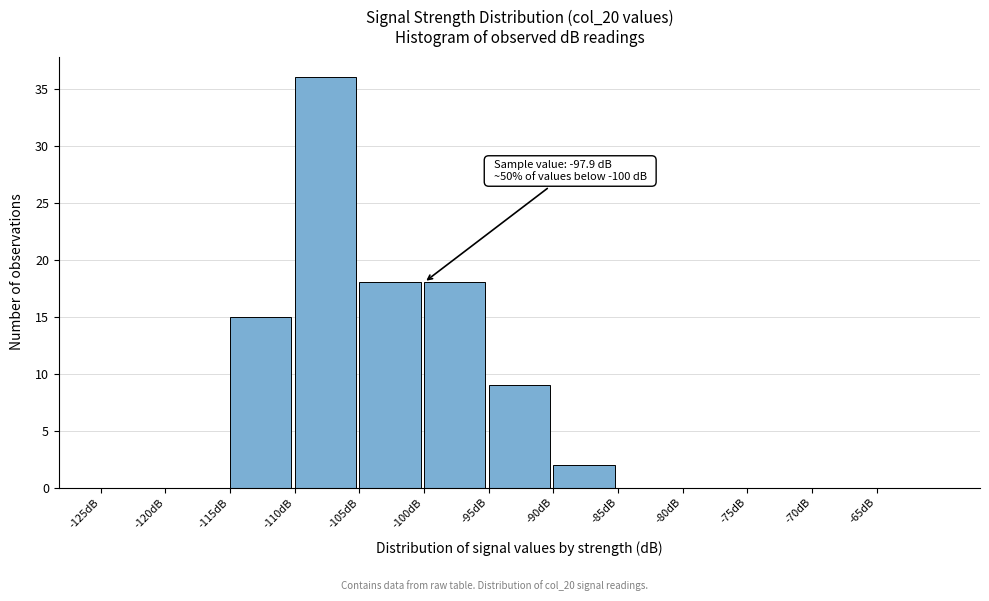

Over which range of the x-axis is the bar tallest?

-110 to -105